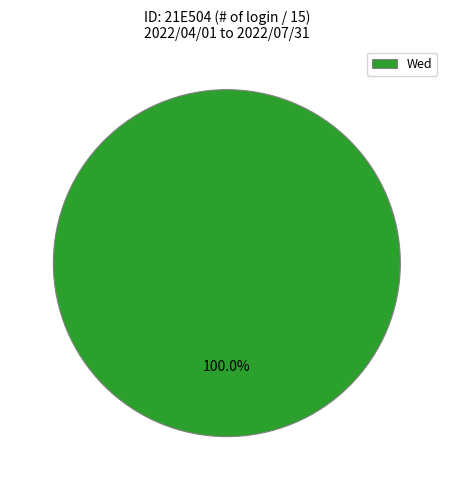

Rank the categories by value from lowest to highest.

Wed